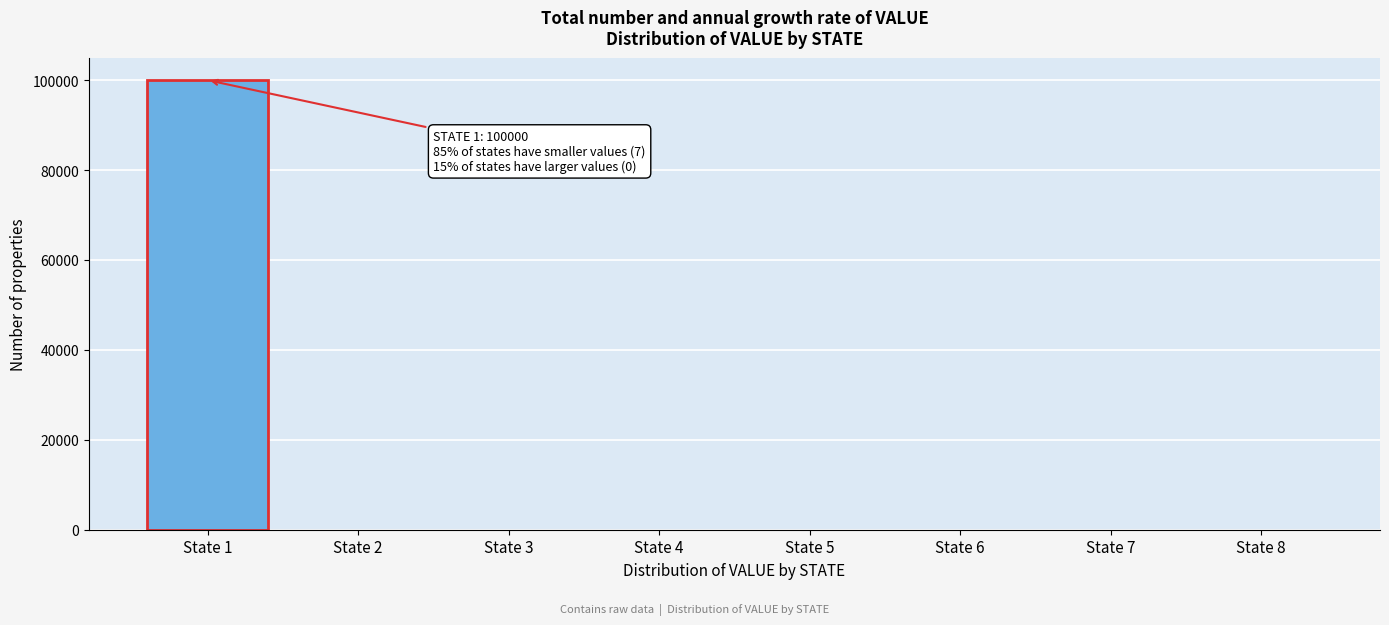

Reading left to right, list all the values displayed in this chart.

State 1=100000	State 2=0	State 3=0	State 4=0	State 5=0	State 6=0	State 7=0	State 8=0